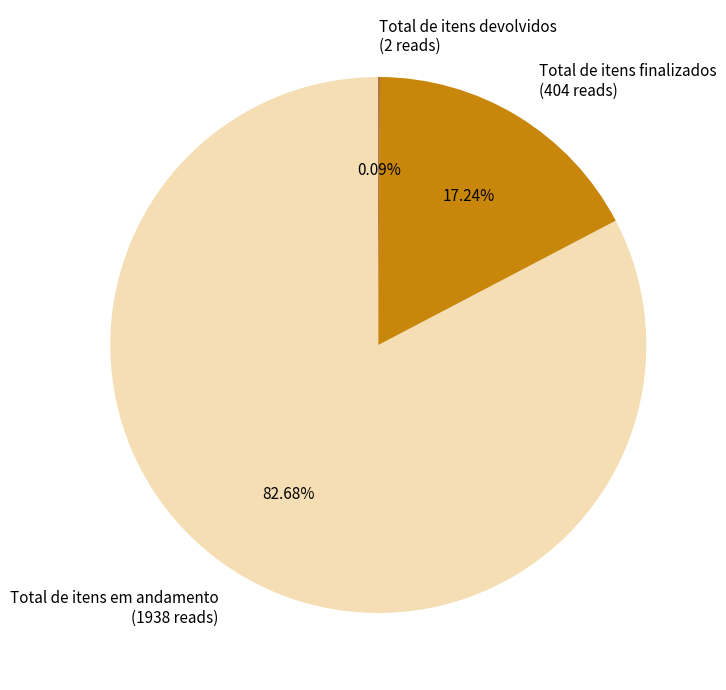

Which slice represents more than half of the pie?

Total de itens em andamento